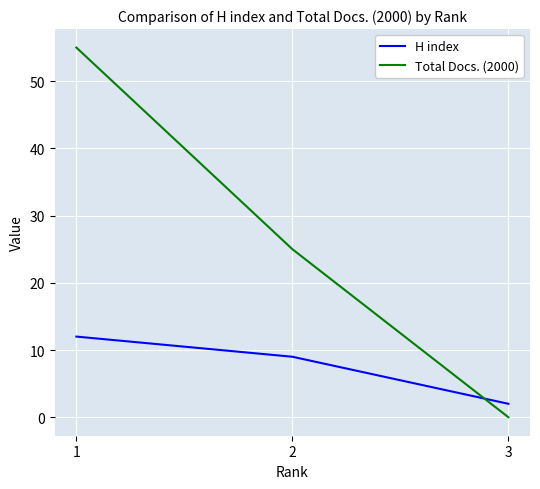

What is the difference between the maximum and second lowest values in the Total Docs. (2000) series?

30